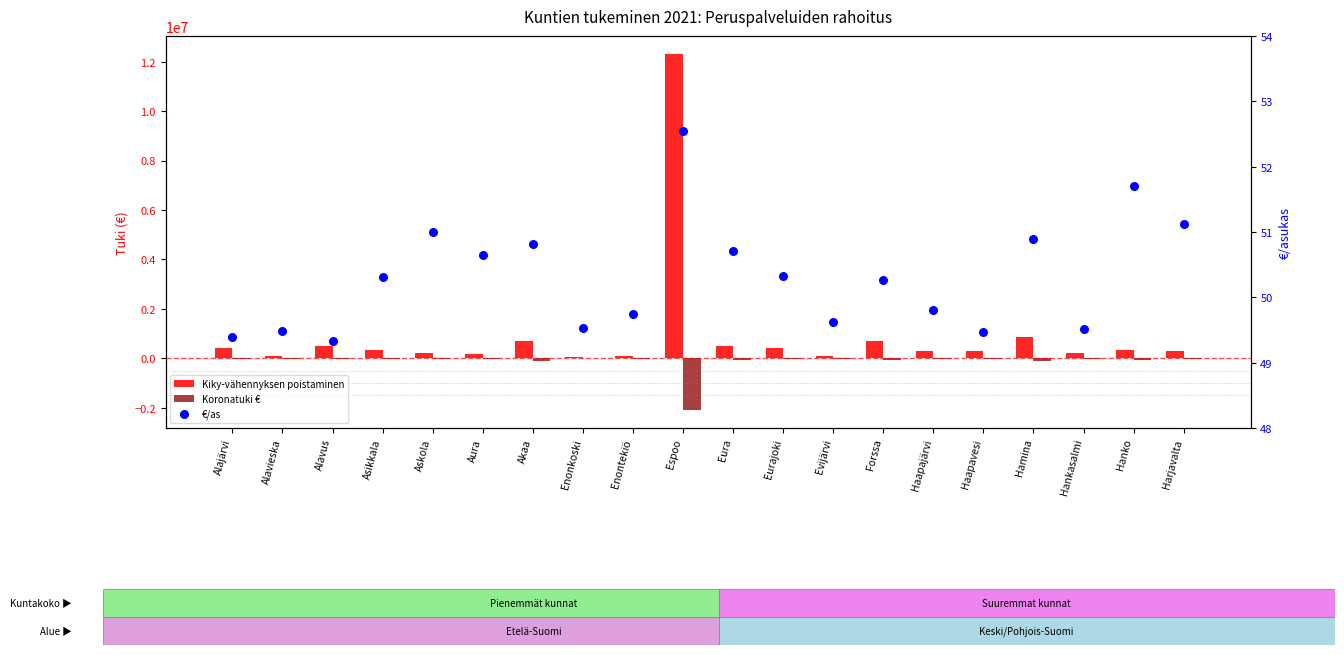

At how many categories does at least one series exceed -1989814?

20